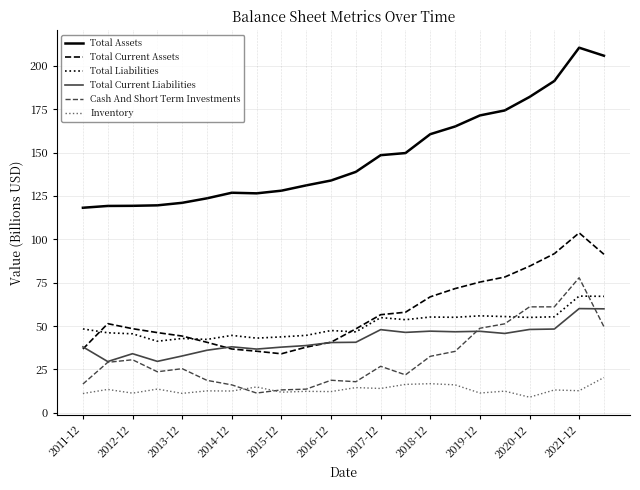

Does the chart display data point markers on the line(s)?

No